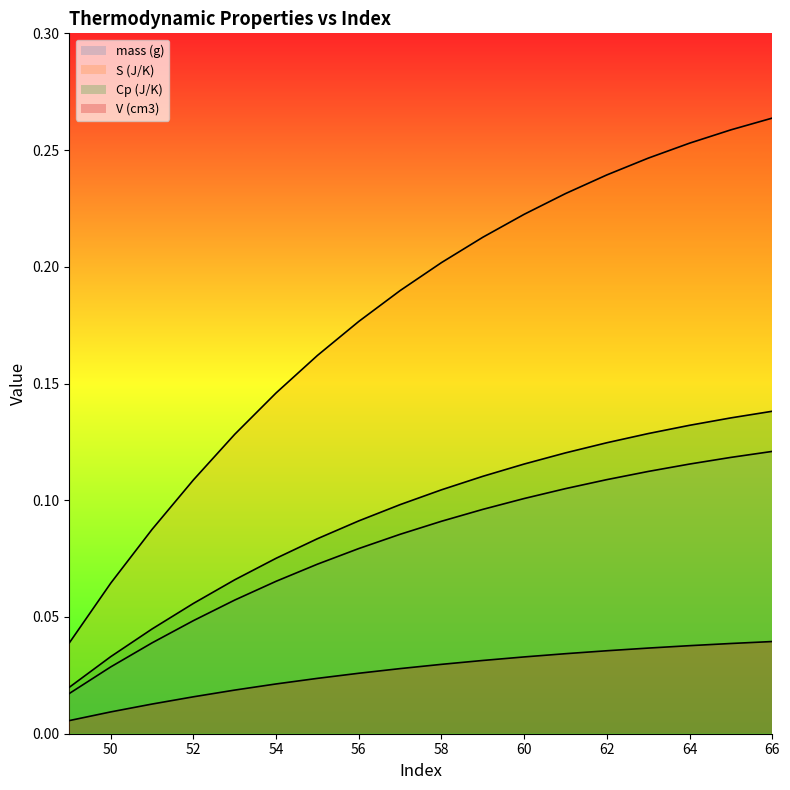

At which label does S (J/K) reach its minimum?

49